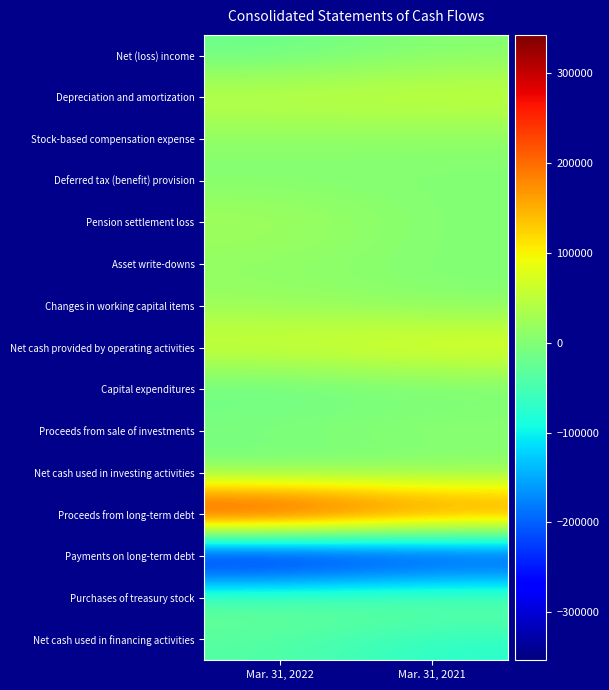

Reading left to right, extract all data points from this chart.

Net (loss) income: Mar. 31, 2022=-21746	Mar. 31, 2021=3160
Depreciation and amortization: Mar. 31, 2022=57225	Mar. 31, 2021=62530
Stock-based compensation expense: Mar. 31, 2022=8931	Mar. 31, 2021=7247
Deferred tax (benefit) provision: Mar. 31, 2022=-16	Mar. 31, 2021=930
Pension settlement loss: Mar. 31, 2022=30856	Mar. 31, 2021=0
Asset write-downs: Mar. 31, 2022=10486	Mar. 31, 2021=0
Changes in working capital items: Mar. 31, 2022=18842	Mar. 31, 2021=2730
Net cash provided by operating activities: Mar. 31, 2022=72723	Mar. 31, 2021=92182
Capital expenditures: Mar. 31, 2022=-28096	Mar. 31, 2021=-15819
Proceeds from sale of investments: Mar. 31, 2022=3127	Mar. 31, 2021=15000
Net cash used in investing activities: Mar. 31, 2022=-24739	Mar. 31, 2021=-11854
Proceeds from long-term debt: Mar. 31, 2022=342847	Mar. 31, 2021=249833
Payments on long-term debt: Mar. 31, 2022=-353385	Mar. 31, 2021=-303781
Purchases of treasury stock: Mar. 31, 2022=-12138	Mar. 31, 2021=-4486
Net cash used in financing activities: Mar. 31, 2022=-38675	Mar. 31, 2021=-75453